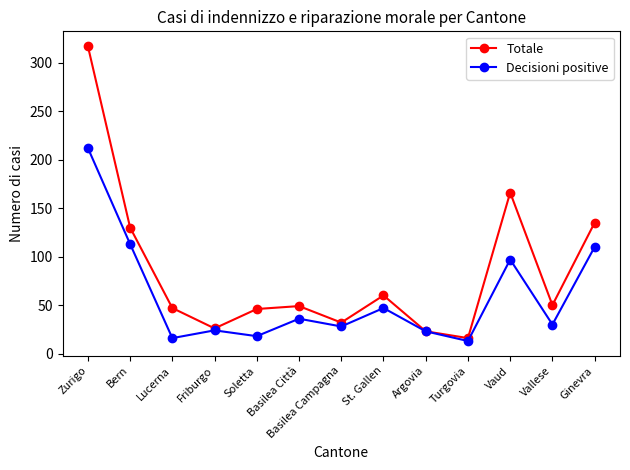

Read the Decisioni positive value at Bern.

113